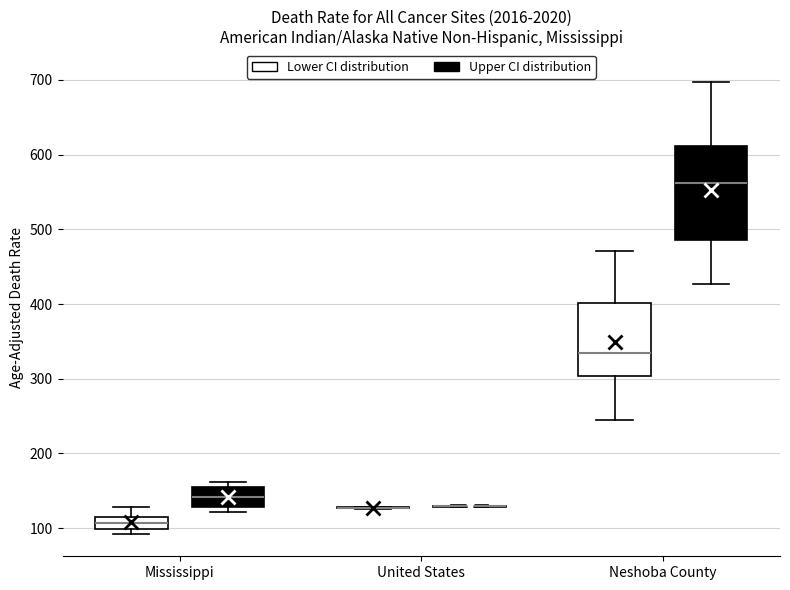

Reading left to right, read every box against the y-axis: the position of its median line, the range the box covers, and the ends of its whiskers. The values are not printed on the chart, so give them approximately, as read against the axis.

Mississippi (Lower CI distribution): median 110 (inside the box), box 100 to 110, whiskers 90 to 130
Mississippi (Upper CI distribution): median 140, box 130 to 150, whiskers 120 to 160
United States (Lower CI distribution): box collapsed to a line at 130, whiskers 130 to 130
United States (Upper CI distribution): box collapsed to a line at 130, whiskers 130 to 130
Neshoba County (Lower CI distribution): median 330, box 300 to 400, whiskers 240 to 470
Neshoba County (Upper CI distribution): median 560, box 490 to 610, whiskers 430 to 700